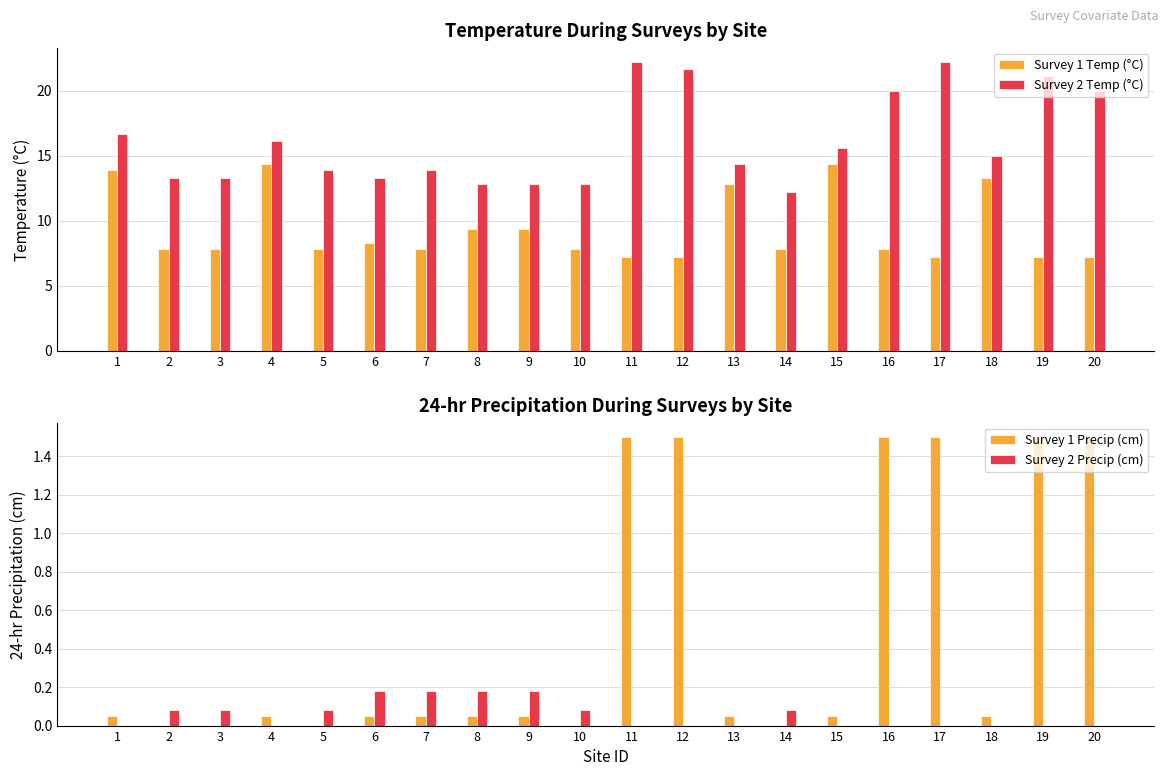

What is the maximum value shown in the chart?

22.2